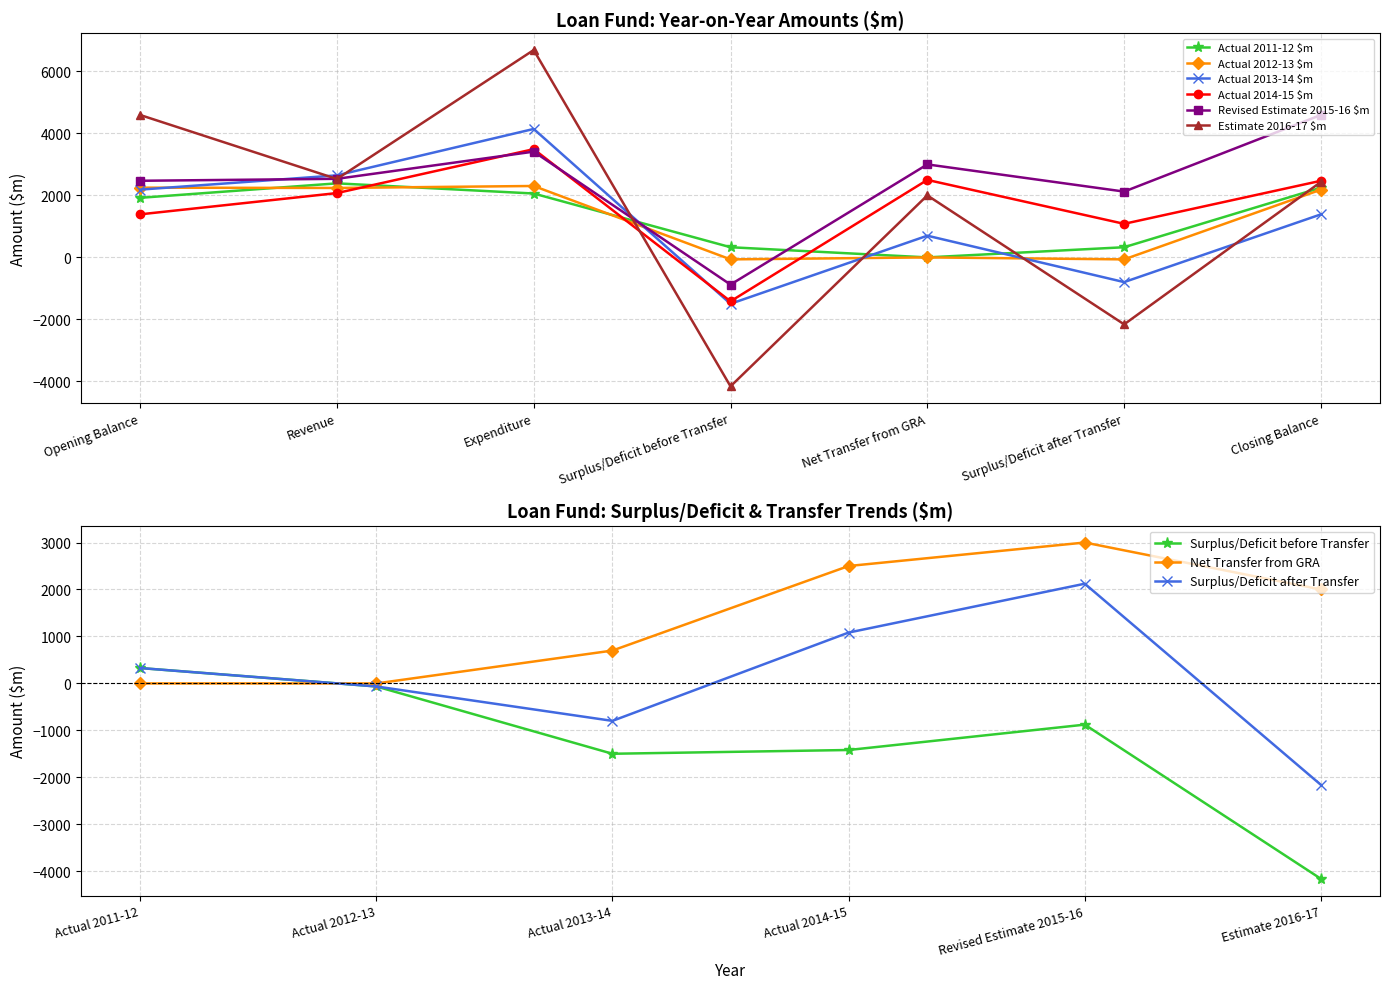

What is the sum of all Actual 2012-13 $m values?

8852